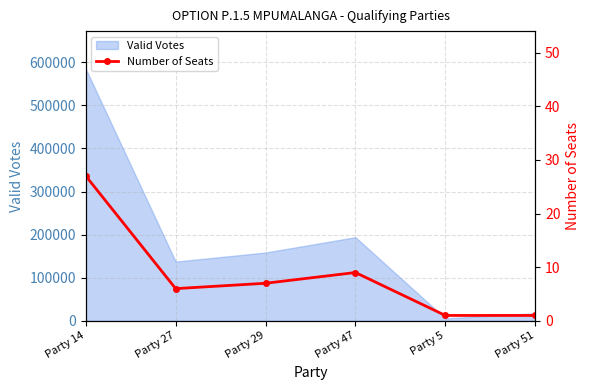

What is the approximate value at Party 29, to the nearest 5?

5